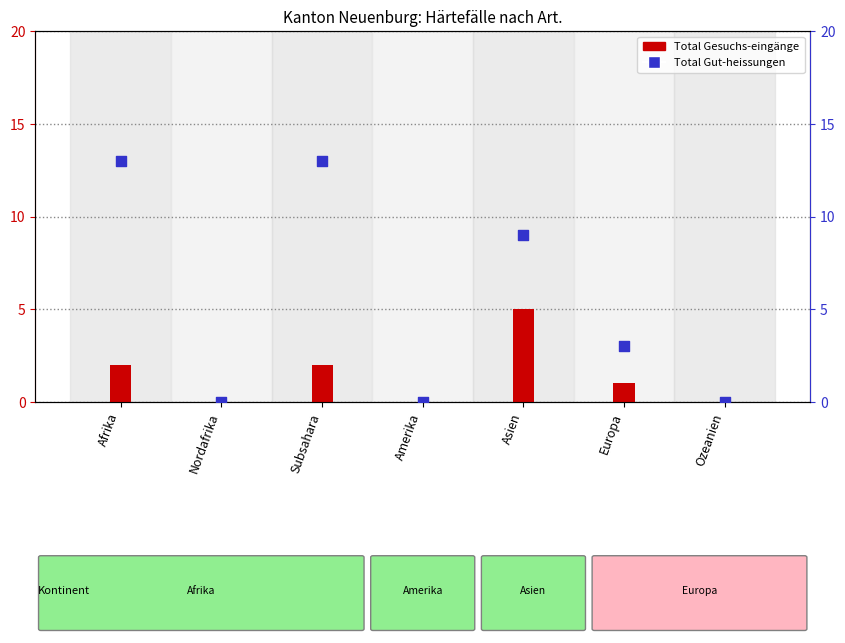

At how many categories does at least one series exceed 11?

2